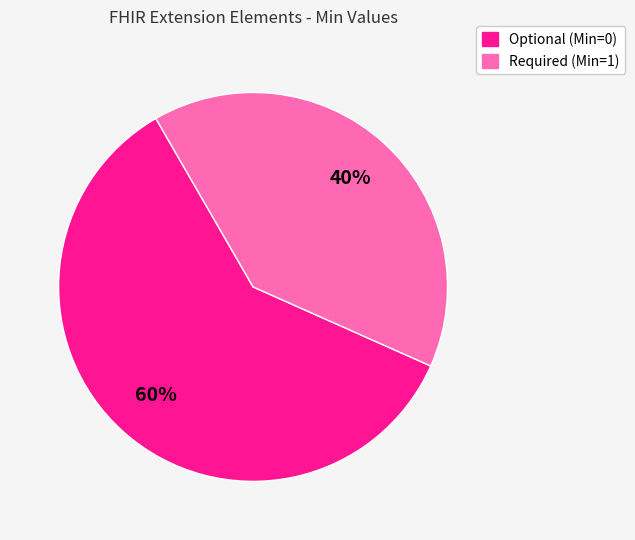

To the nearest percent, what is the average slice percentage?

50%